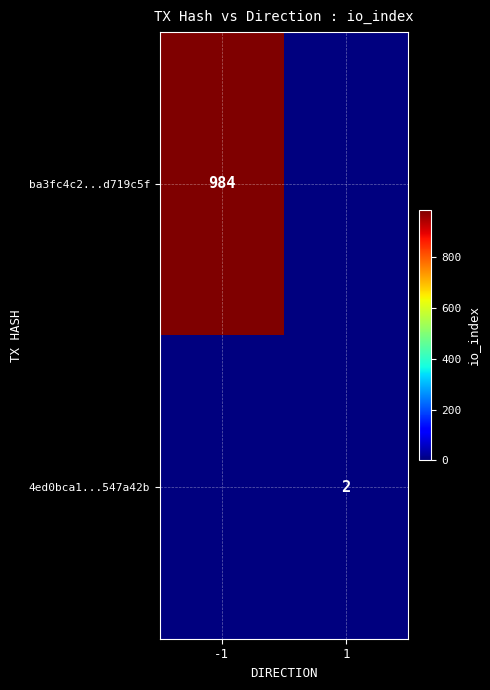

At which category does the chart reach its peak across all series?

-1